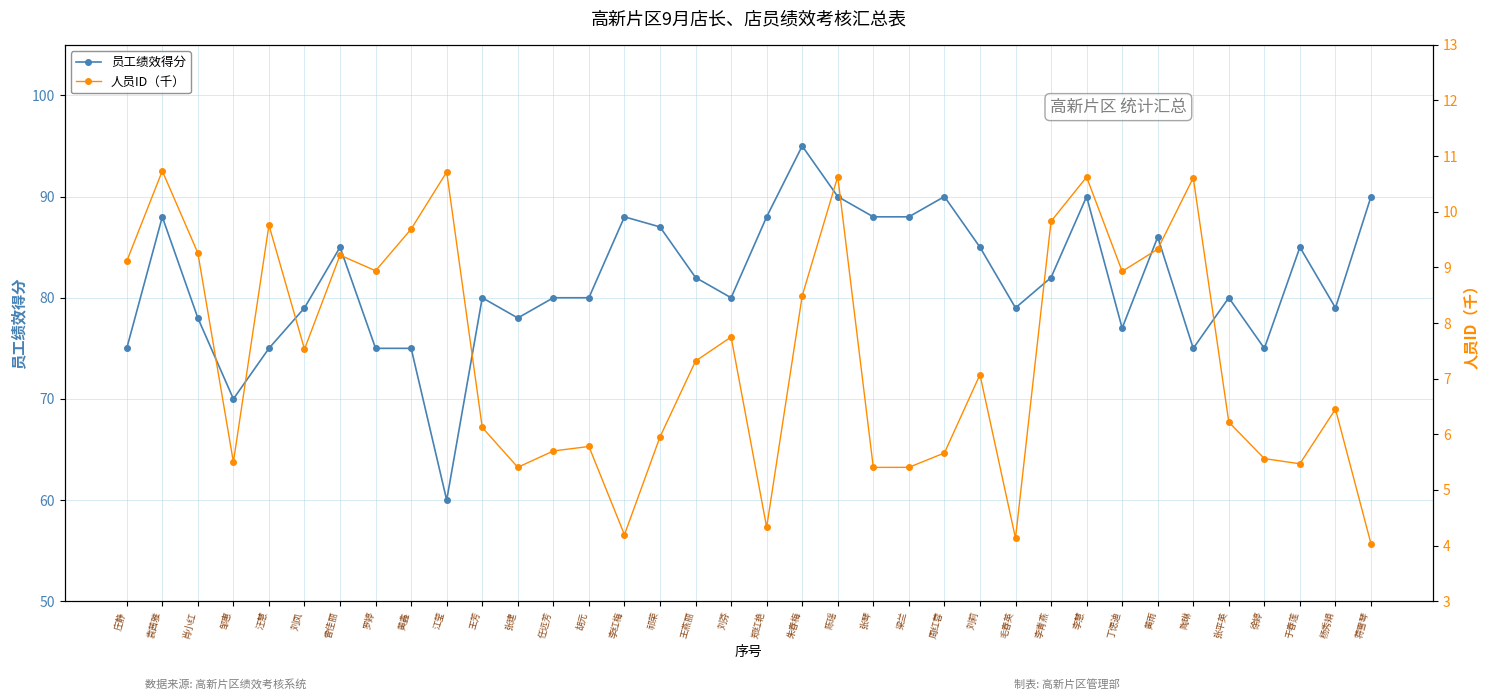

Count the number of data series in this chart.

2